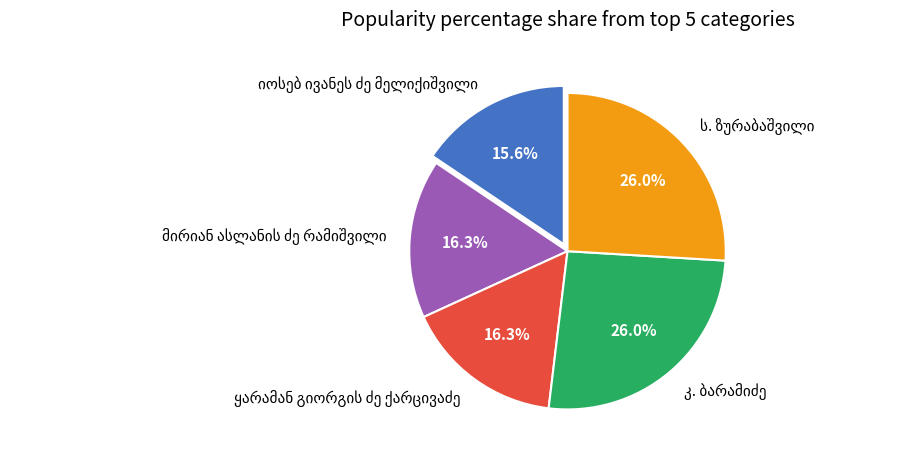

Is there a majority slice in this chart?

No